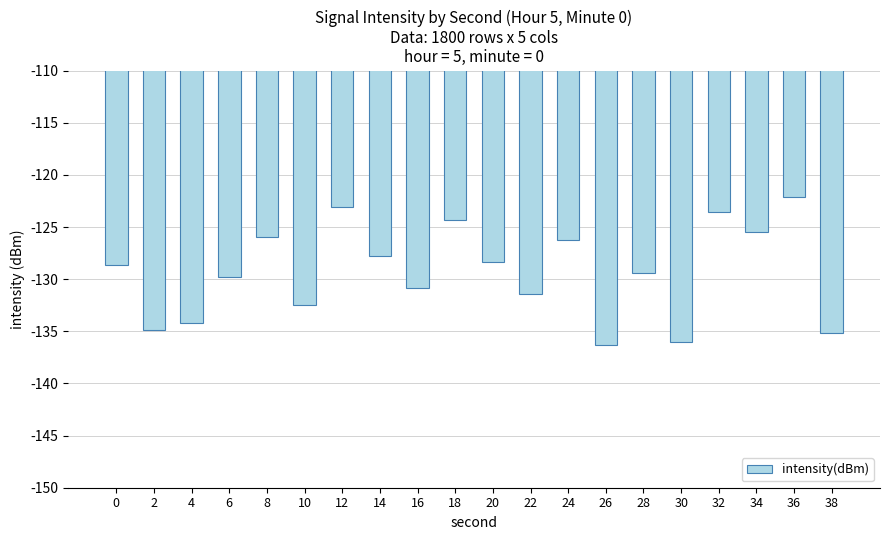

Which category has the highest value across all series?

36